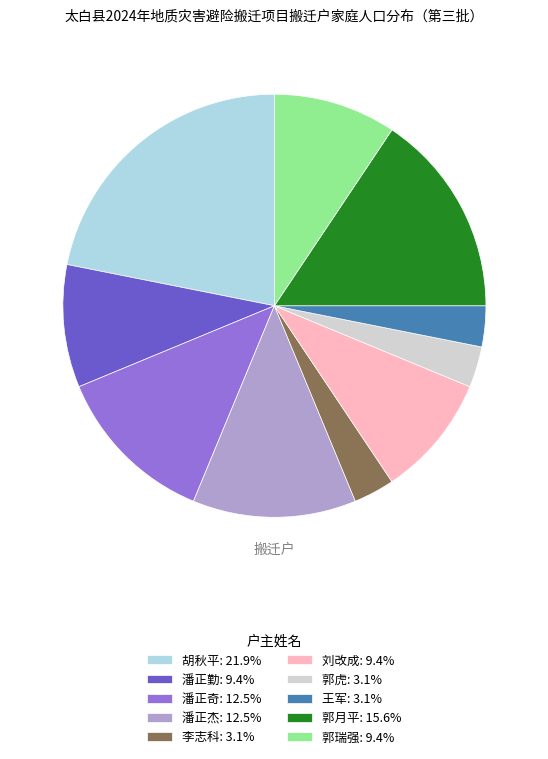

Do 胡秋平: 21.9% and 王军: 3.1% together represent more than half of the pie?

No